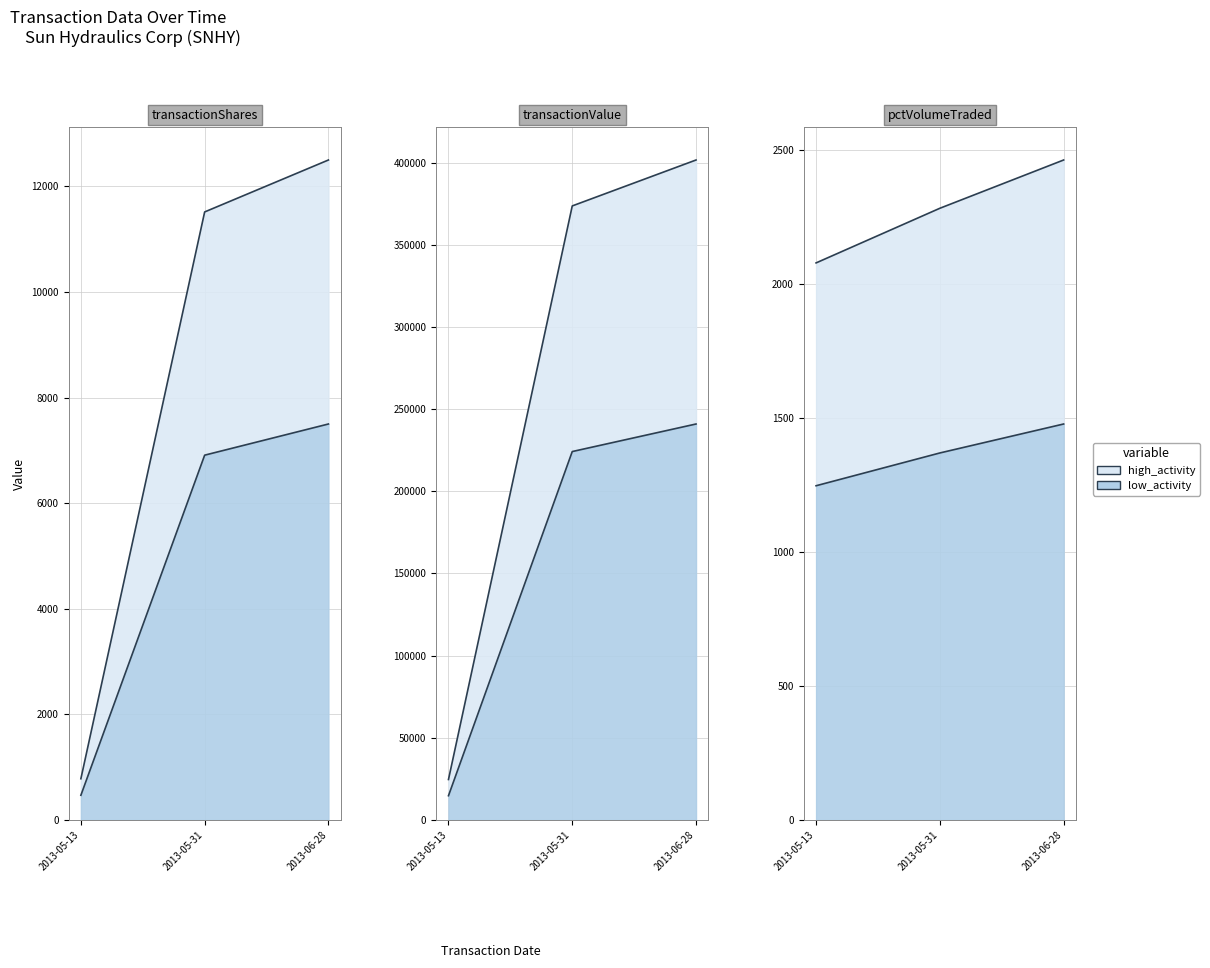

Rank the categories by transactionShares value from lowest to highest.

2013-05-13, 2013-05-31, 2013-06-28